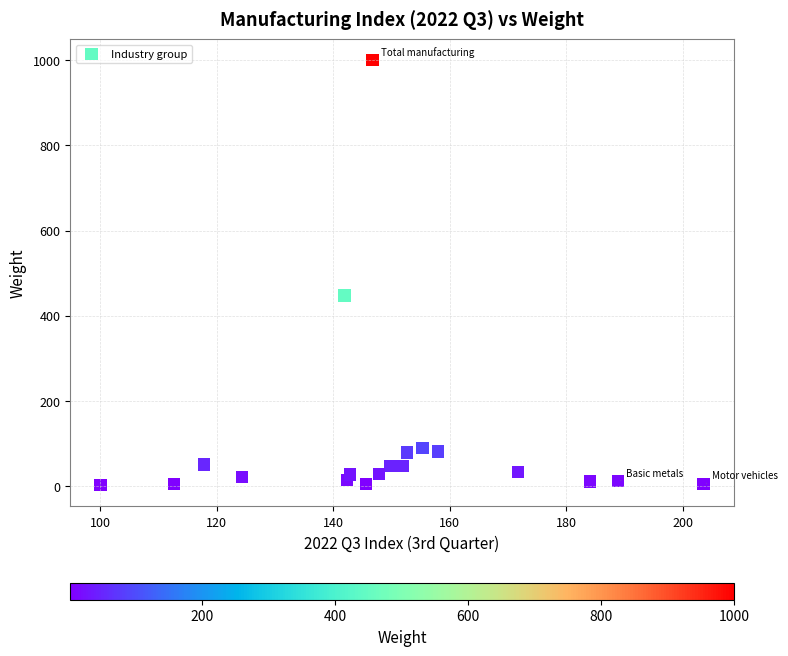

What Y value in the scatter plot is closest to 501?

447